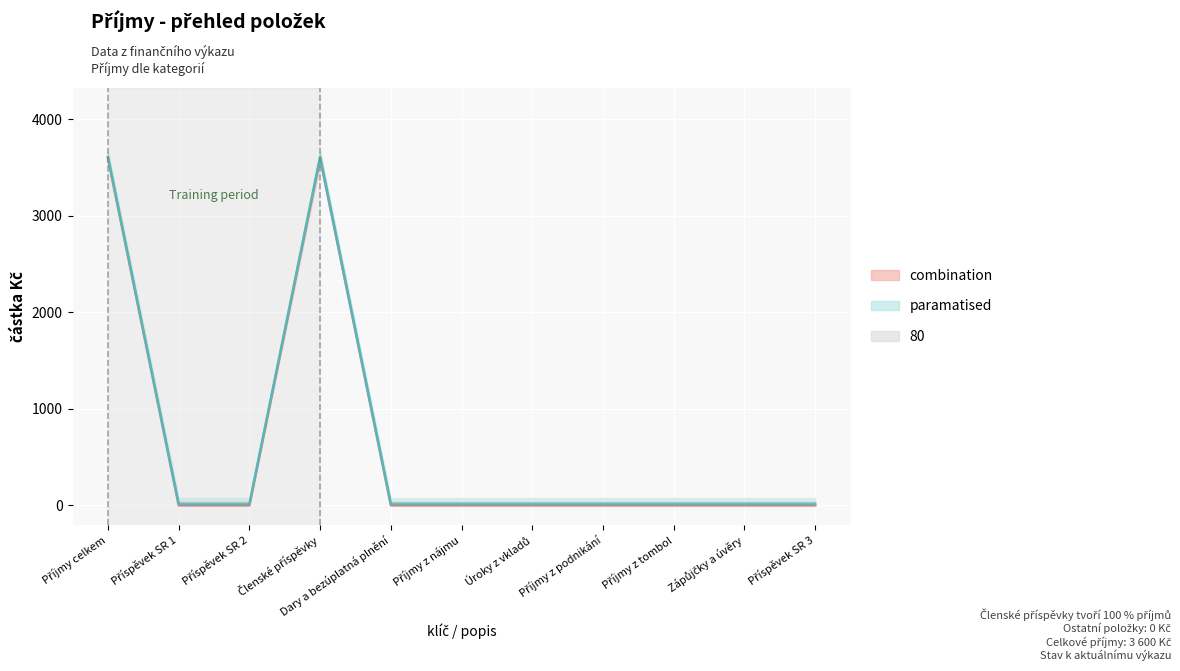

Where is the data nearest to the value 1800?

Příjmy celkem